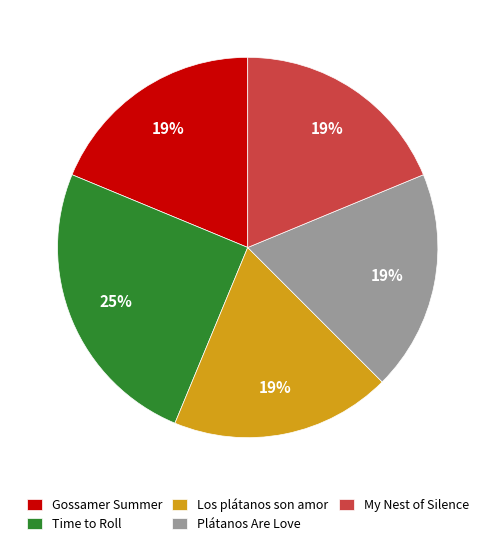

True or false: My Nest of Silence accounts for 30% of the total.

False